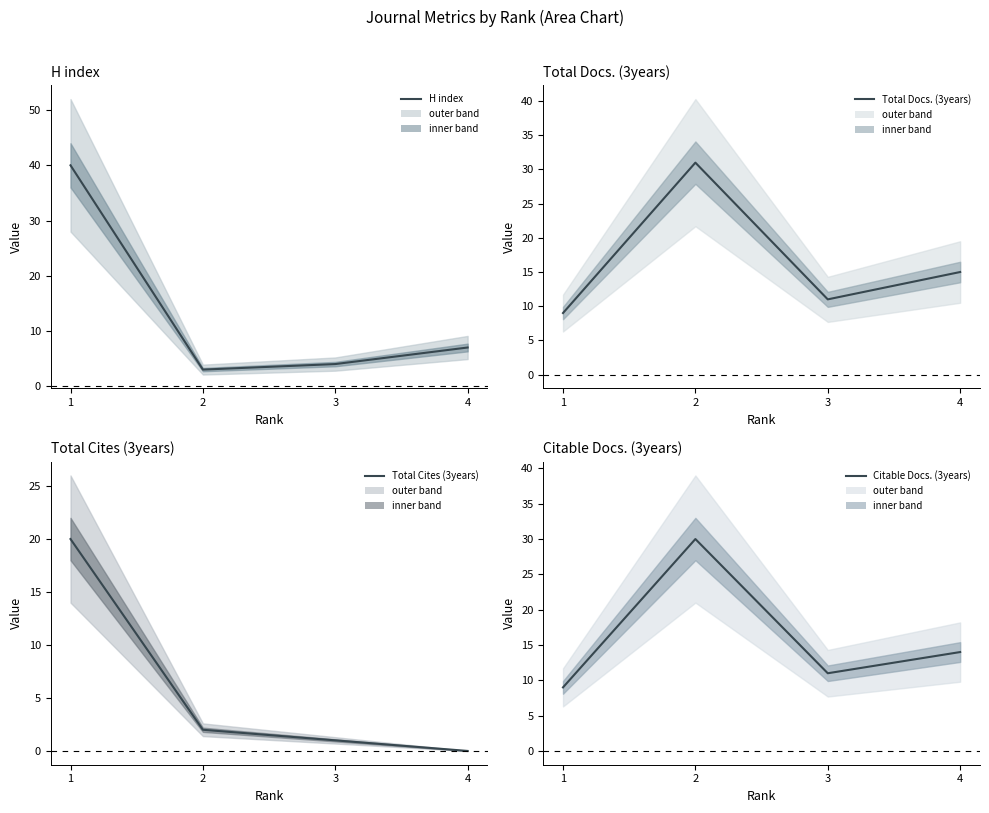

Reading left to right, transcribe all the data shown in this chart.

H index: 40	3	4	7
Total Docs. (3years): 9	31	11	15
Total Cites (3years): 20	2	1	0
Citable Docs. (3years): 9	30	11	14